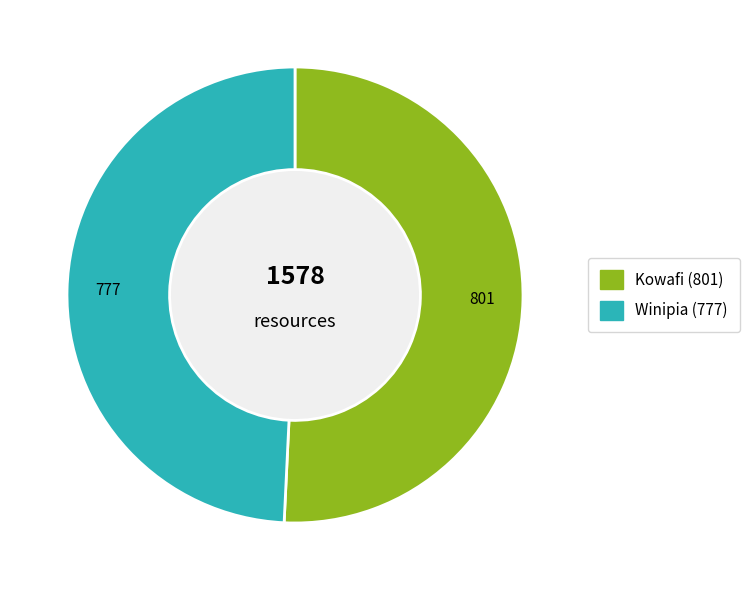

Is Winipia the majority of the pie?

No